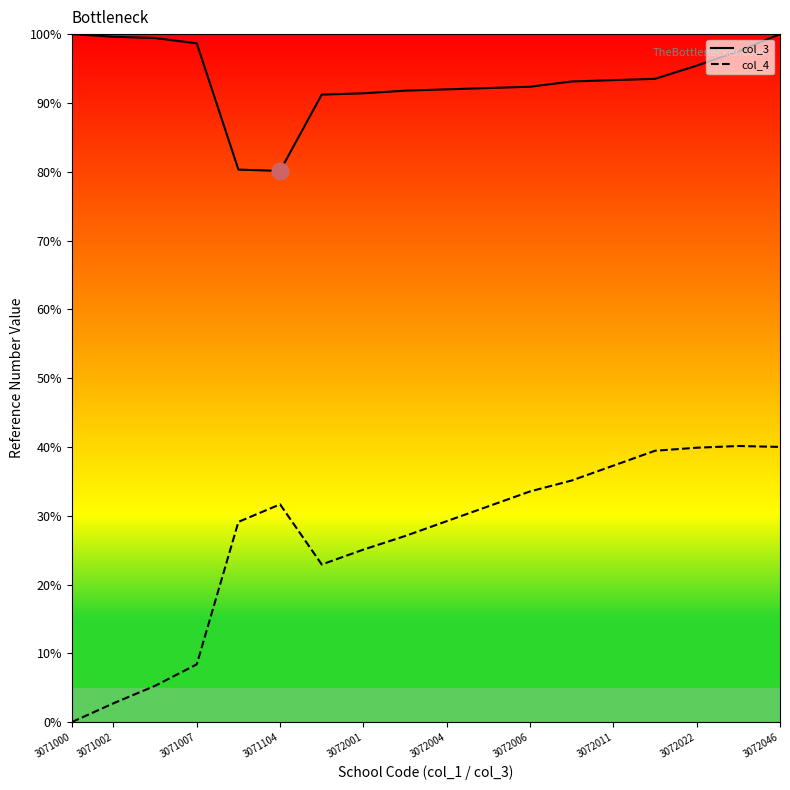

True or false: col_4 and col_3 intersect in this chart.

False